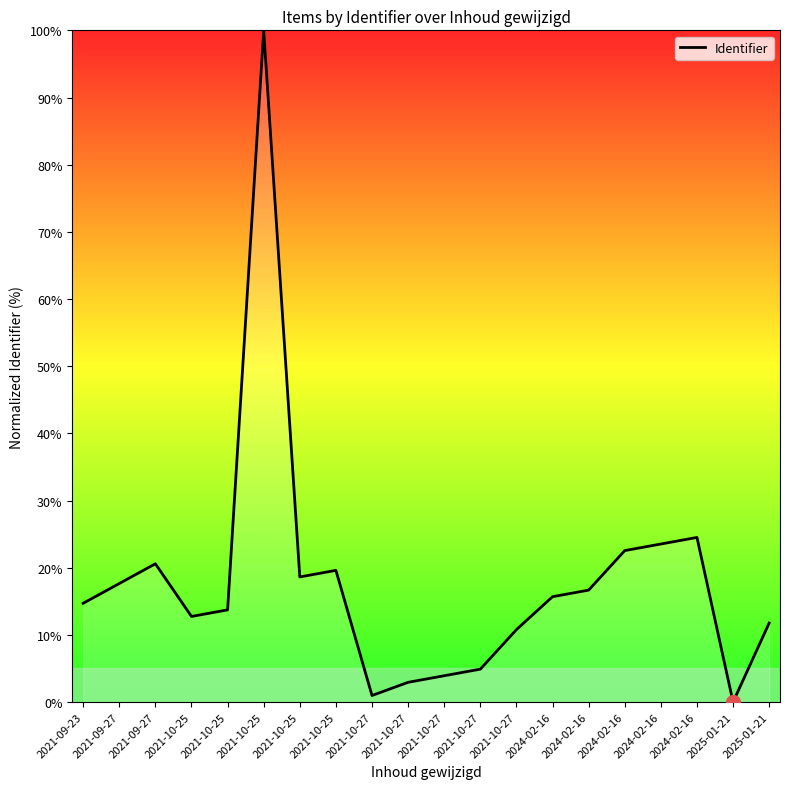

Reading left to right, extract all data points from this chart.

14.7	17.6	20.6	12.7	13.7	100.0	18.6	19.6	1.0	2.9	3.9	4.9	10.8	15.7	16.7	22.5	23.5	24.5	0.0	11.8